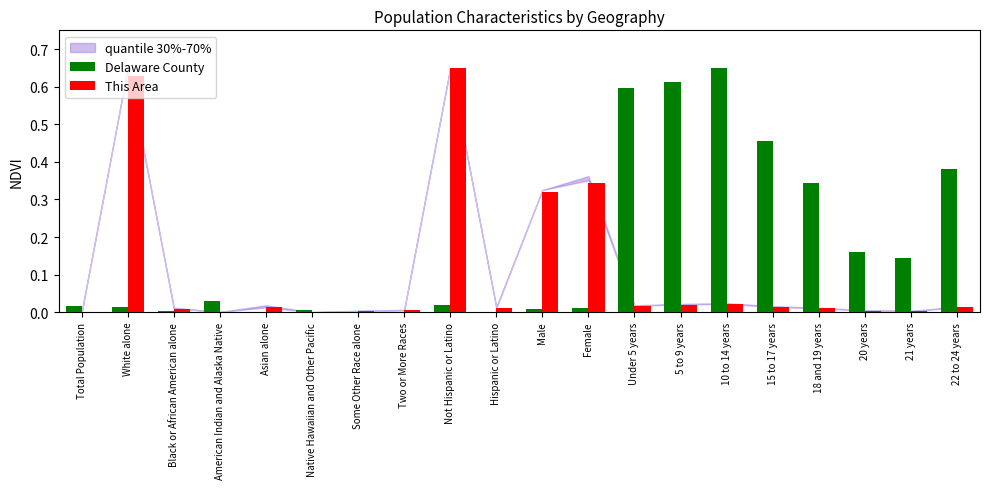

Is the value of Delaware County at 10 to 14 years greater than the value of This Area at 18 and 19 years?

Yes